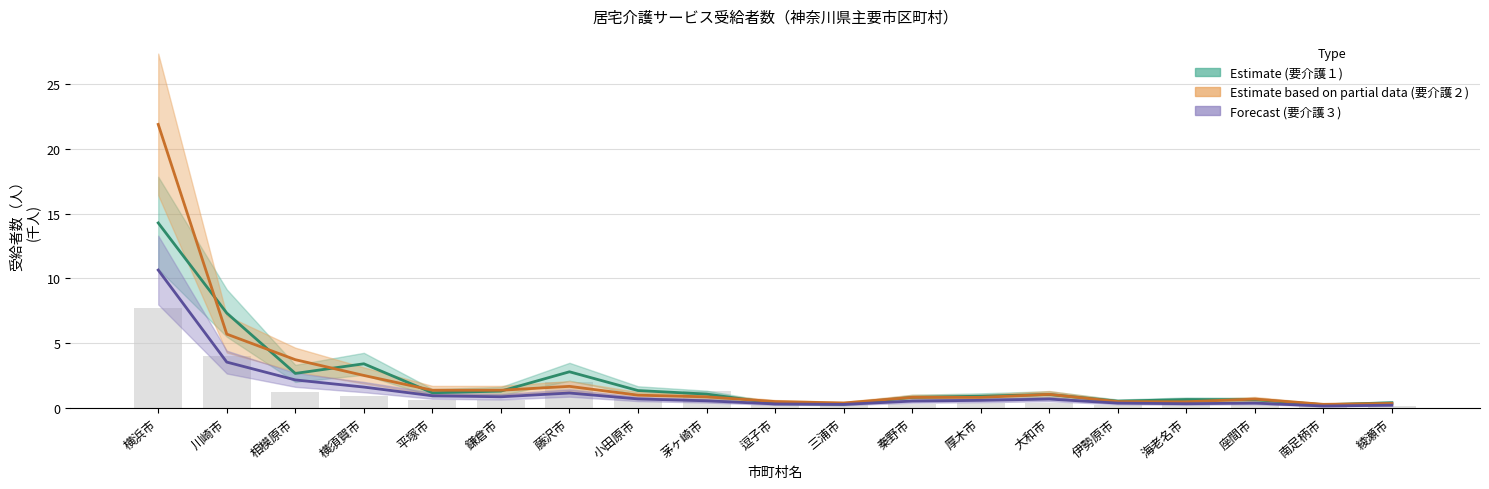

Reading right to left, transcribe all the data shown in this chart.

Estimate (要介護１): 綾瀬市=0.4	南足柄市=0.2	座間市=0.6	海老名市=0.6	伊勢原市=0.5	大和市=1.0	厚木市=0.9	秦野市=0.8	三浦市=0.3	逗子市=0.3	茅ヶ崎市=1.0	小田原市=1.3	藤沢市=2.8	鎌倉市=1.3	平塚市=1.1	横須賀市=3.4	相模原市=2.6	川崎市=7.3	横浜市=14.3
Estimate based on partial data (要介護２): 綾瀬市=0.3	南足柄市=0.3	座間市=0.7	海老名市=0.5	伊勢原市=0.5	大和市=1.0	厚木市=0.8	秦野市=0.8	三浦市=0.4	逗子市=0.5	茅ヶ崎市=0.8	小田原市=1.0	藤沢市=1.6	鎌倉市=1.3	平塚市=1.3	横須賀市=2.5	相模原市=3.7	川崎市=5.7	横浜市=21.9
Forecast (要介護３): 綾瀬市=0.2	南足柄市=0.1	座間市=0.4	海老名市=0.3	伊勢原市=0.3	大和市=0.7	厚木市=0.6	秦野市=0.5	三浦市=0.2	逗子市=0.3	茅ヶ崎市=0.5	小田原市=0.7	藤沢市=1.1	鎌倉市=0.8	平塚市=0.9	横須賀市=1.6	相模原市=2.1	川崎市=3.5	横浜市=10.6